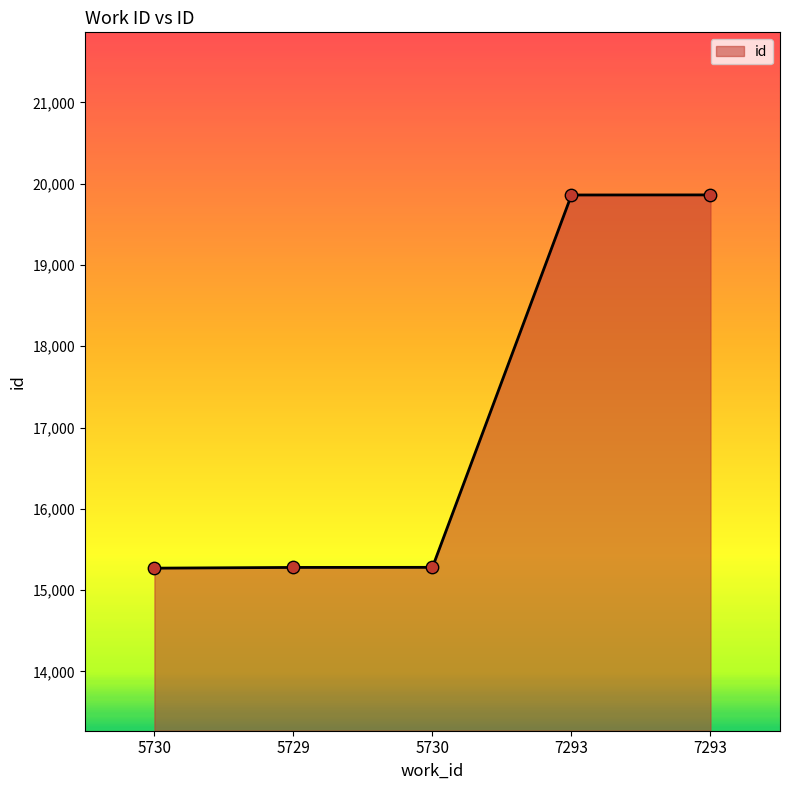

Is this an area chart (filled region under the line)?

Yes